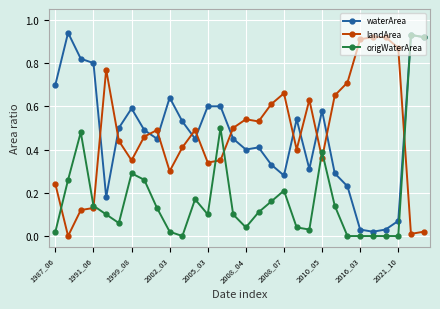

How many intersections are there between waterArea and landArea?

12